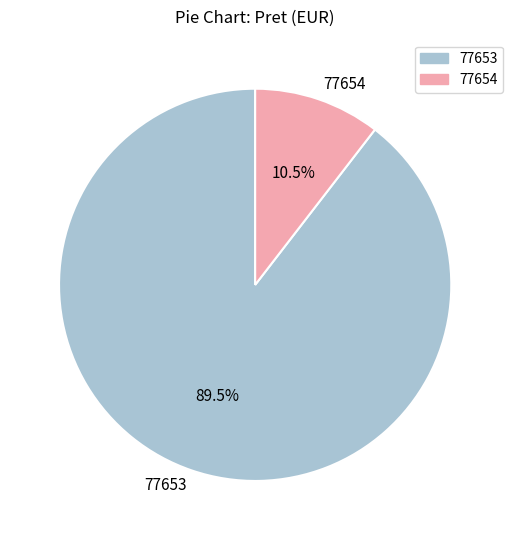

Is 77653 the majority of the pie?

Yes